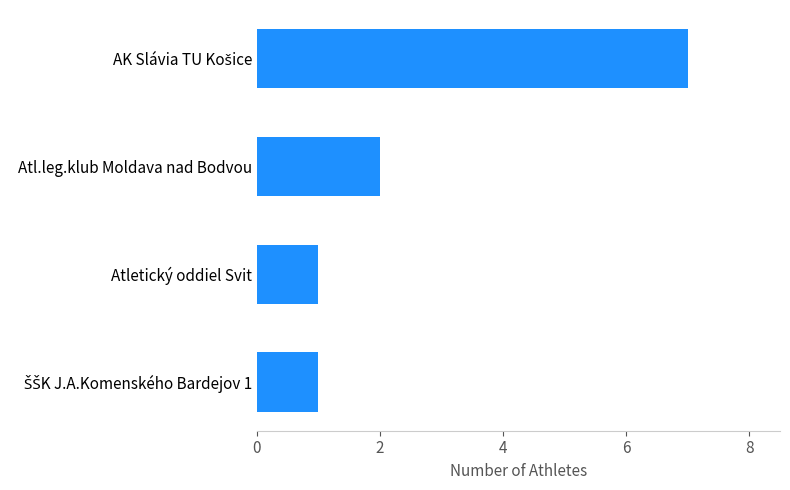

How many data points are less than 2?

2